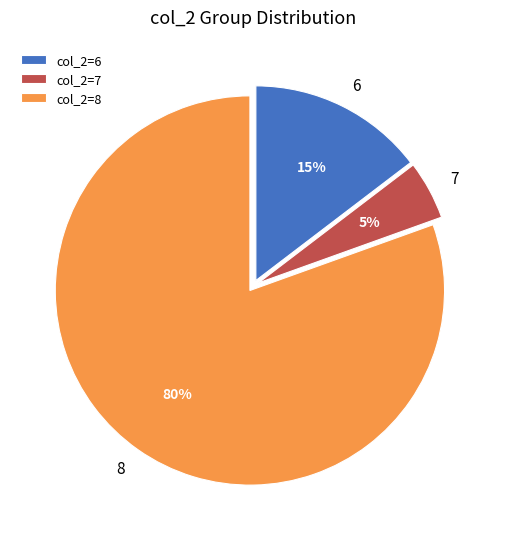

To the nearest percent, what portion does 6 represent?

15%